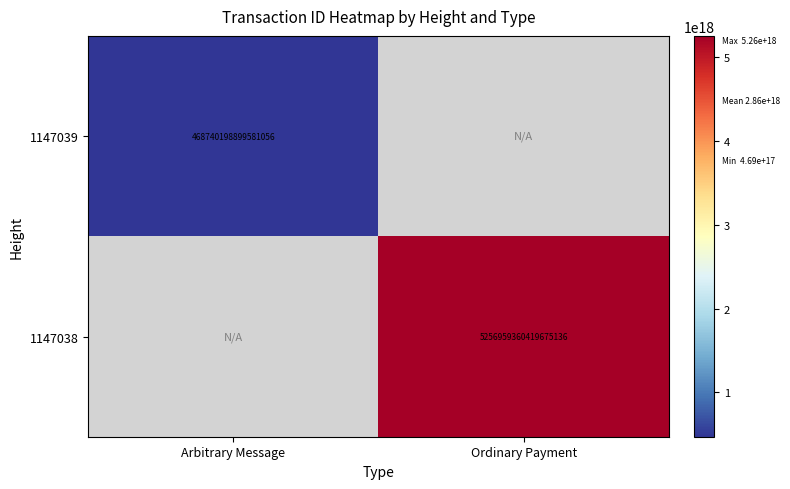

The 1147039 series shows 468740198899581056 at Arbitrary Message. True or false?

True